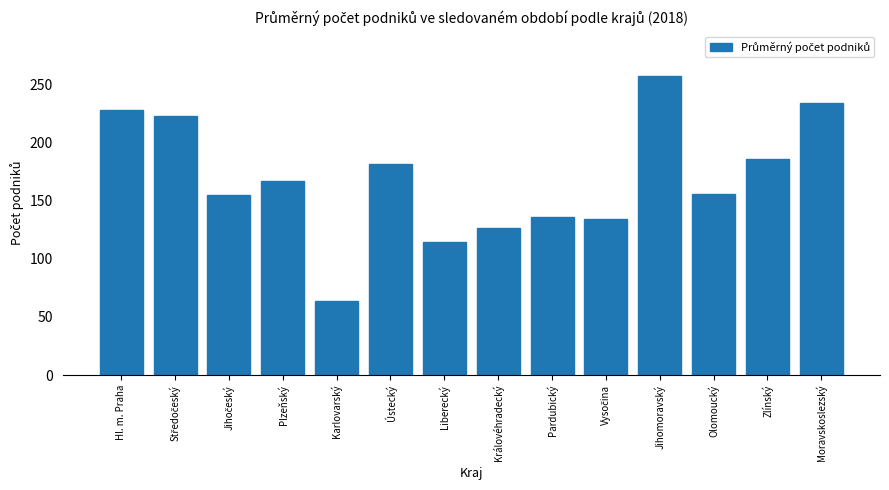

Reading right to left, transcribe all the data shown in this chart.

234.1	185.3	156.0	257.0	133.8	135.4	126.2	114.4	181.3	64.0	167.0	154.7	222.3	228.0